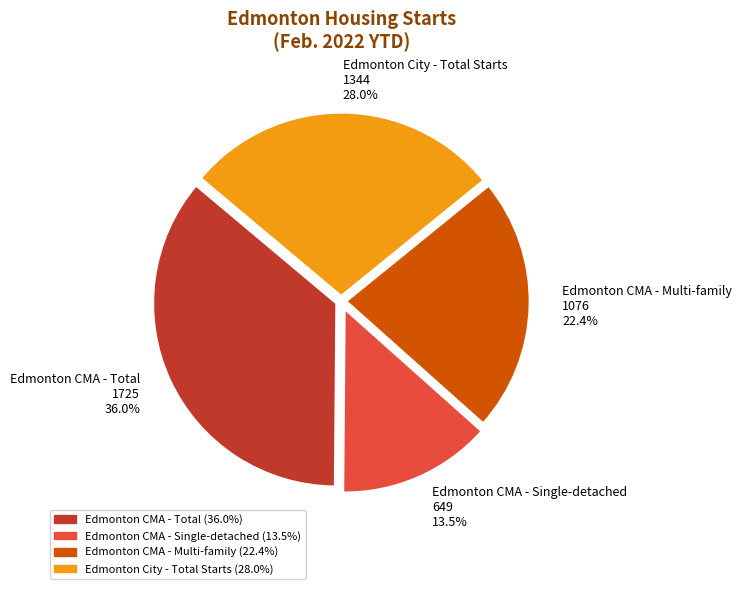

To the nearest percent, what portion does Edmonton CMA - Total represent?

36%